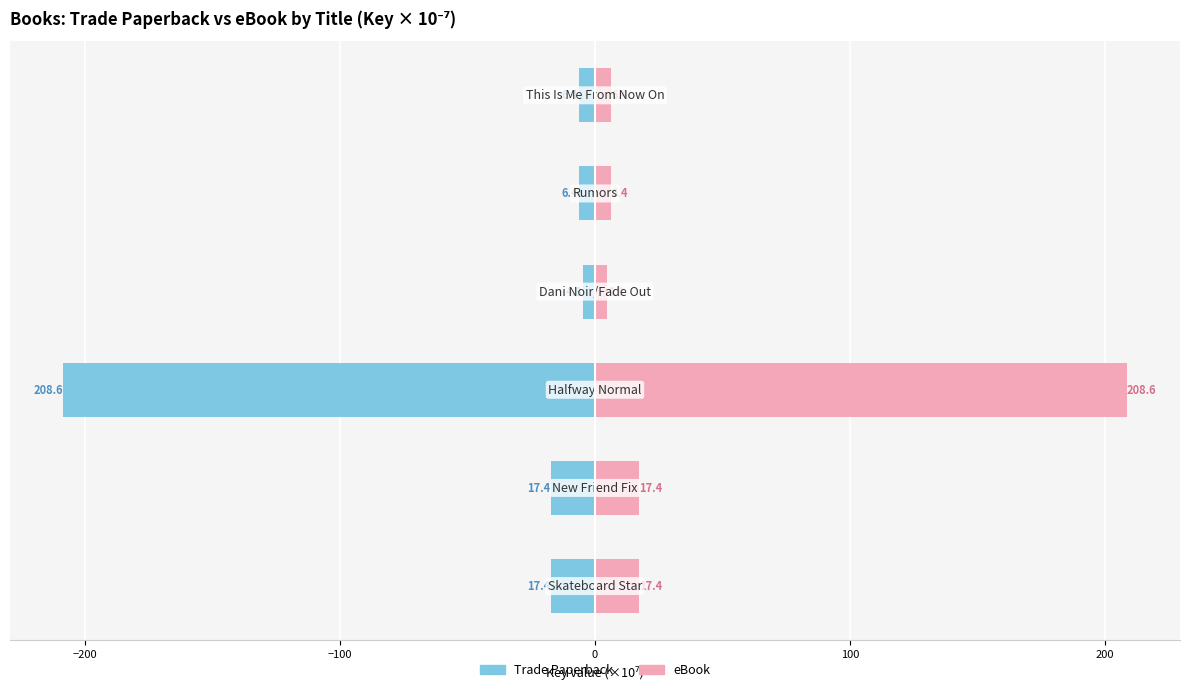

True or false: Trade Paperback has a value of -3.2 at 100.

False